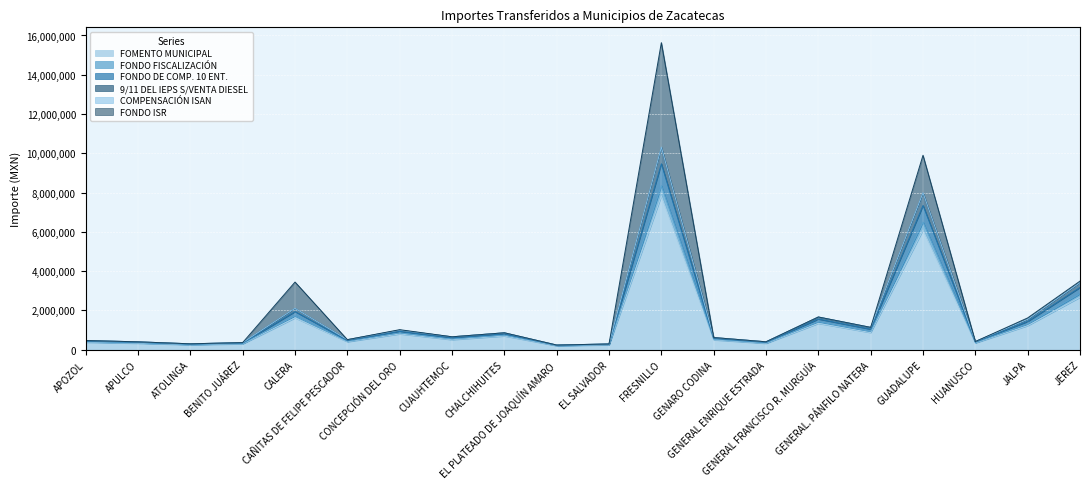

Count the number of categories in the chart.

20